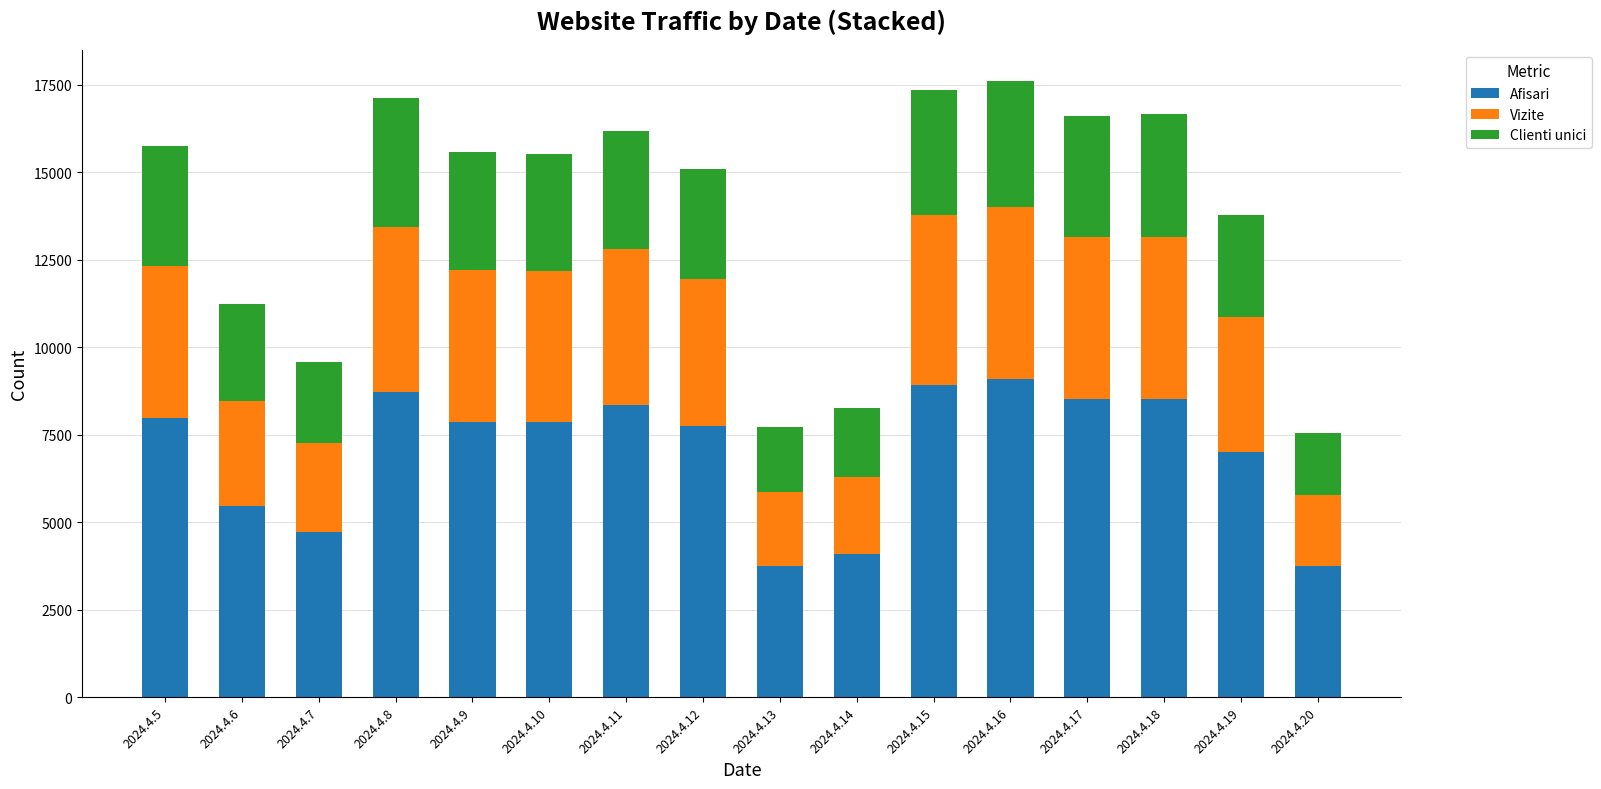

Where is Afisari nearest to the value 6418?

2024.4.19